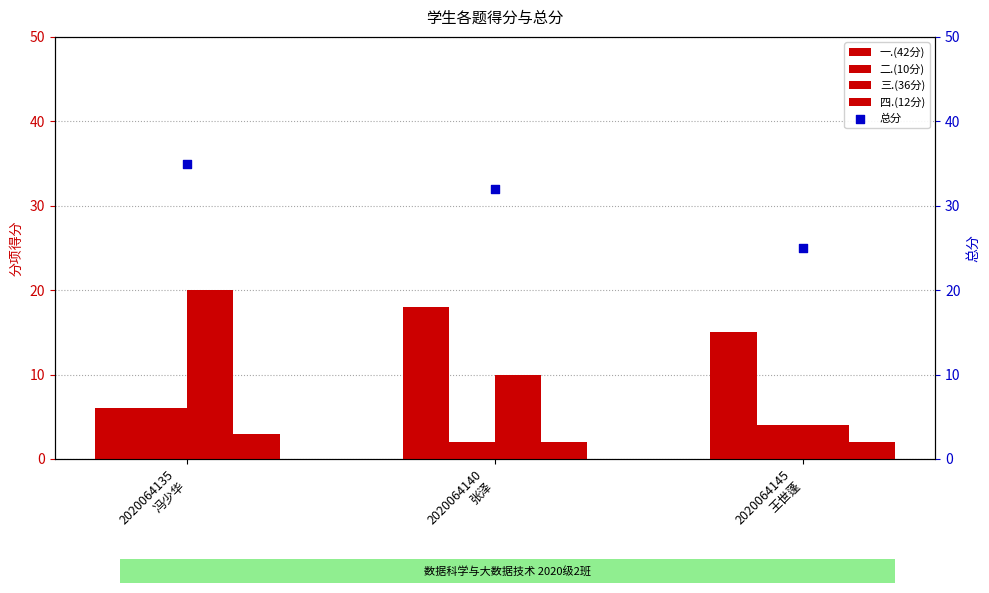

At how many categories does at least one series exceed 34?

1